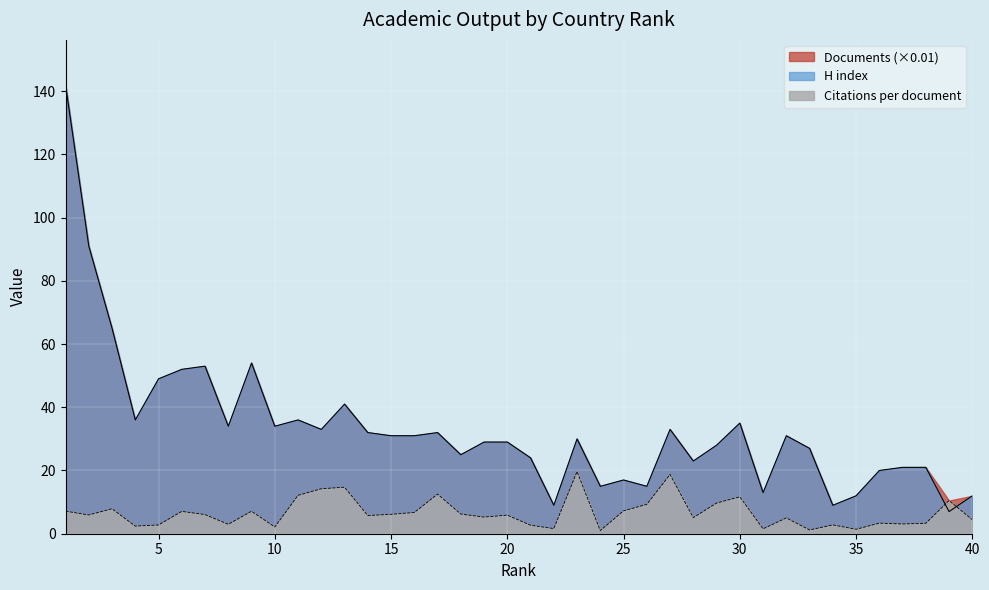

True or false: Citations per document and H index cross at least once.

True